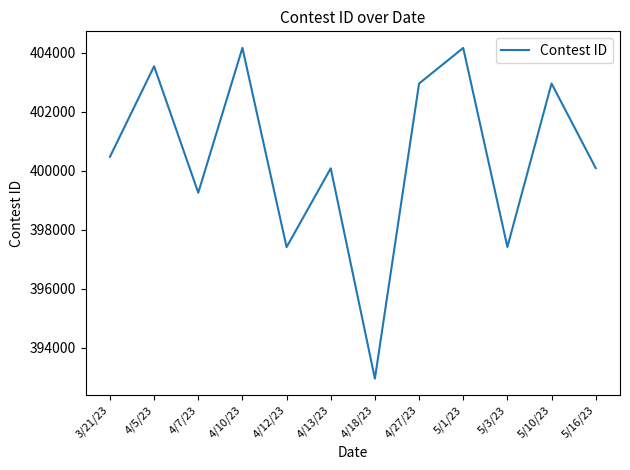

What is the sum of the values at 5/10/23 and 4/10/23?

807112